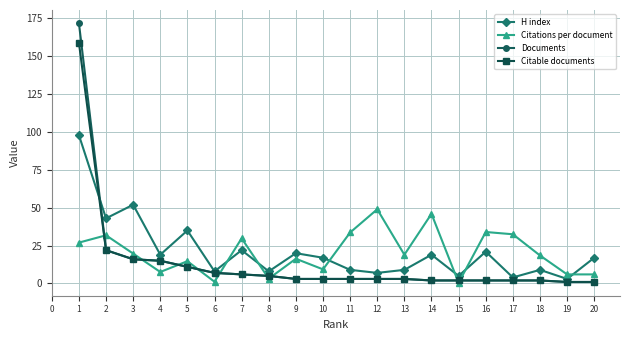

At which label is Documents closest to 86?

2